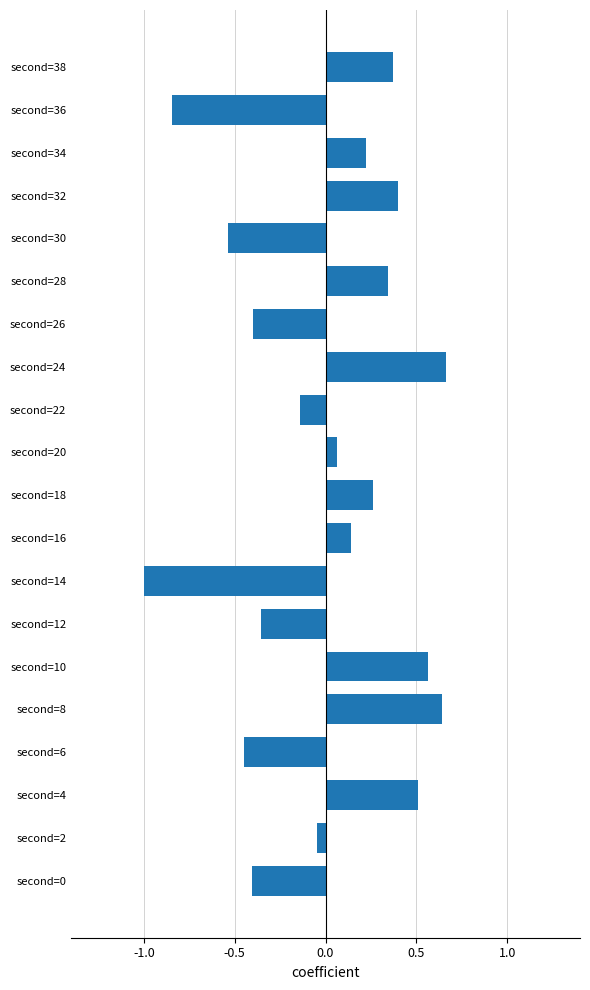

What is the smallest value displayed?

-1.0